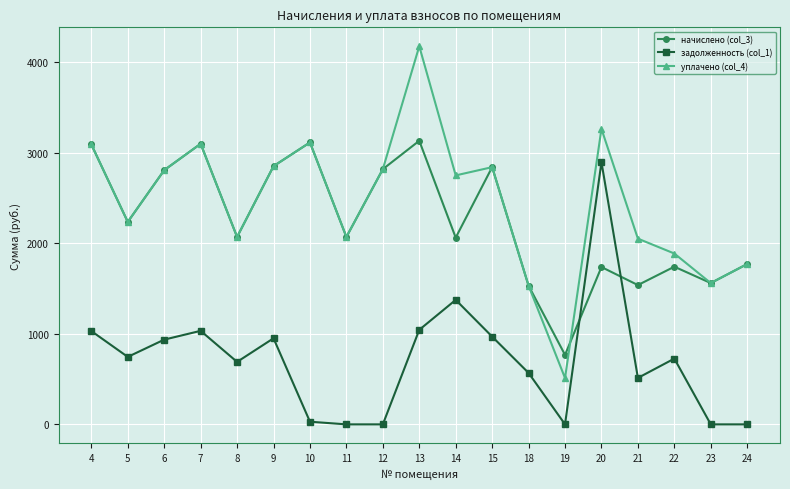

True or false: начислено (col_3) and уплачено (col_4) intersect in this chart.

True